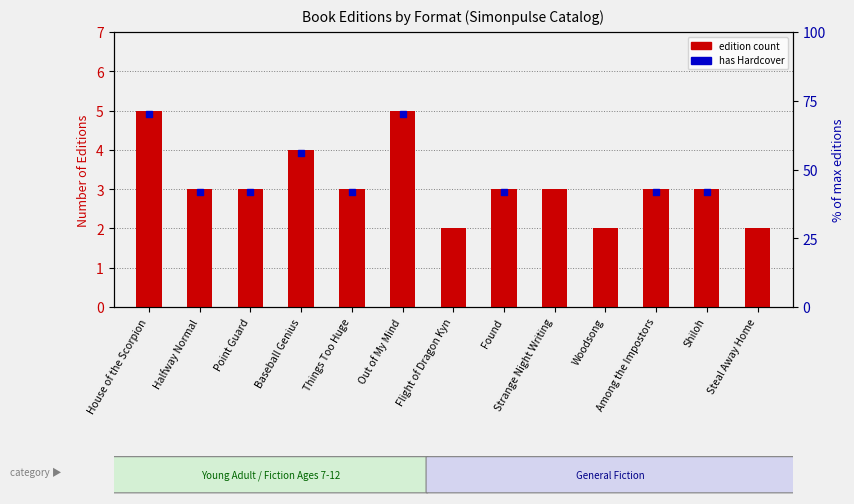

Between Halfway Normal and Point Guard, which is larger?

Halfway Normal